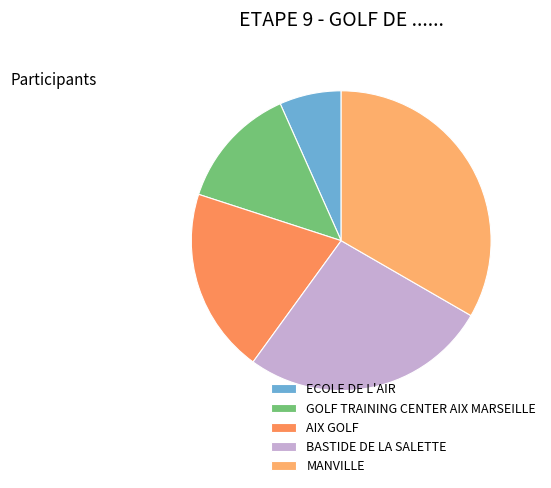

To the nearest percent, what portion does BASTIDE DE LA SALETTE represent?

27%